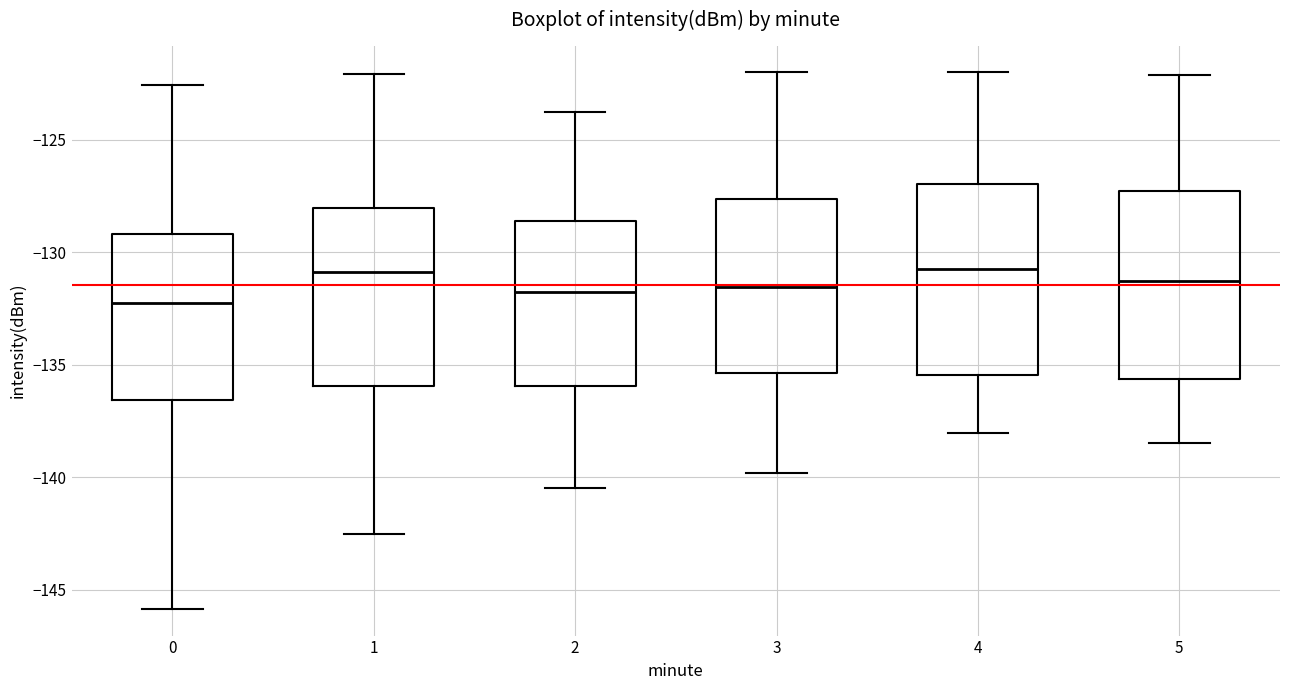

Where does the upper whisker of the box at x = 5 end on the y-axis? The values are not printed on the chart, so give them approximately, as read against the axis.

-122.0